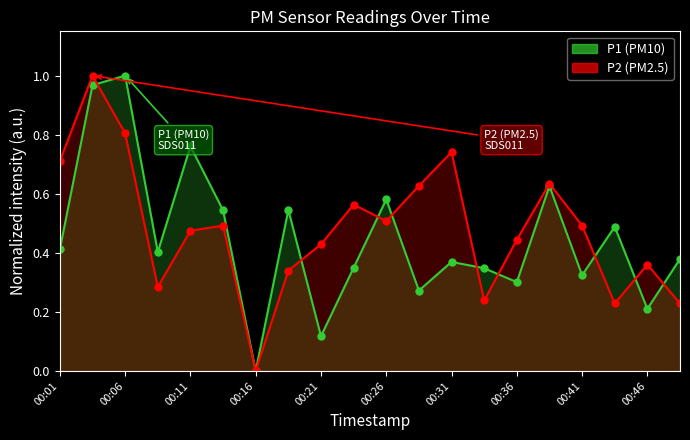

Reading right to left, list all the values displayed in this chart.

P1: 00:48=0.4	00:46=0.2	00:43=0.5	00:41=0.3	00:38=0.6	00:36=0.3	00:33=0.3	00:31=0.4	00:28=0.3	00:26=0.6	00:23=0.3	00:21=0.1	00:18=0.5	00:16=0.0	00:13=0.5	00:11=0.8	00:08=0.4	00:06=1.0	00:04=1.0	00:01=0.4
P2: 00:48=0.2	00:46=0.4	00:43=0.2	00:41=0.5	00:38=0.6	00:36=0.4	00:33=0.2	00:31=0.7	00:28=0.6	00:26=0.5	00:23=0.6	00:21=0.4	00:18=0.3	00:16=0.0	00:13=0.5	00:11=0.5	00:08=0.3	00:06=0.8	00:04=1.0	00:01=0.7